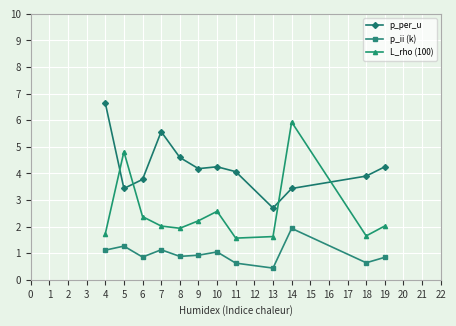

At which category is the sum across all series the highest?

14